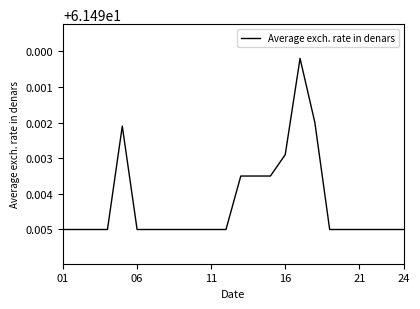

How many interior local valleys (lower than both neighbors) does the data have?

2